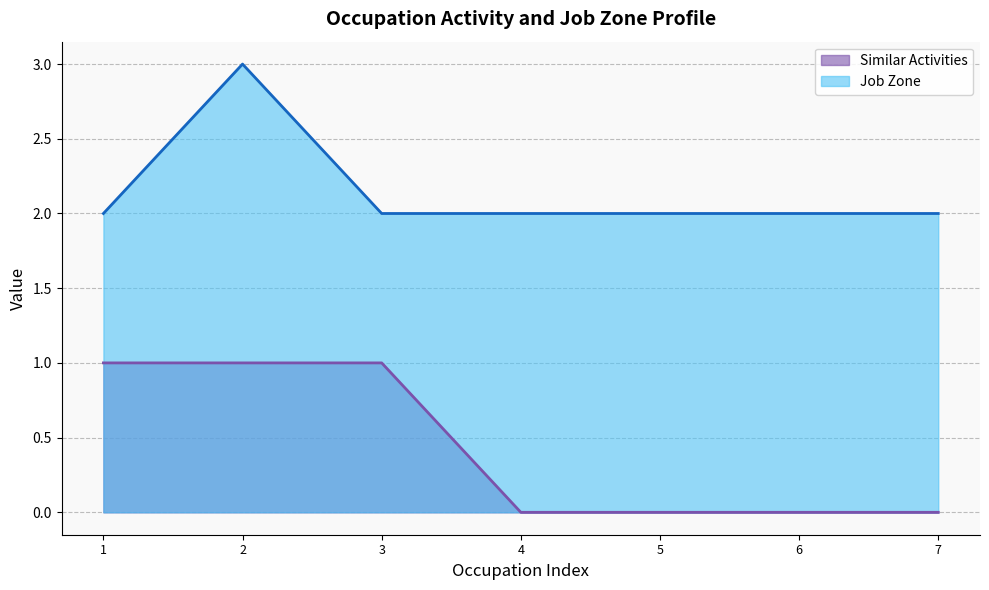

What is the highest value of the Job Zone series?

3